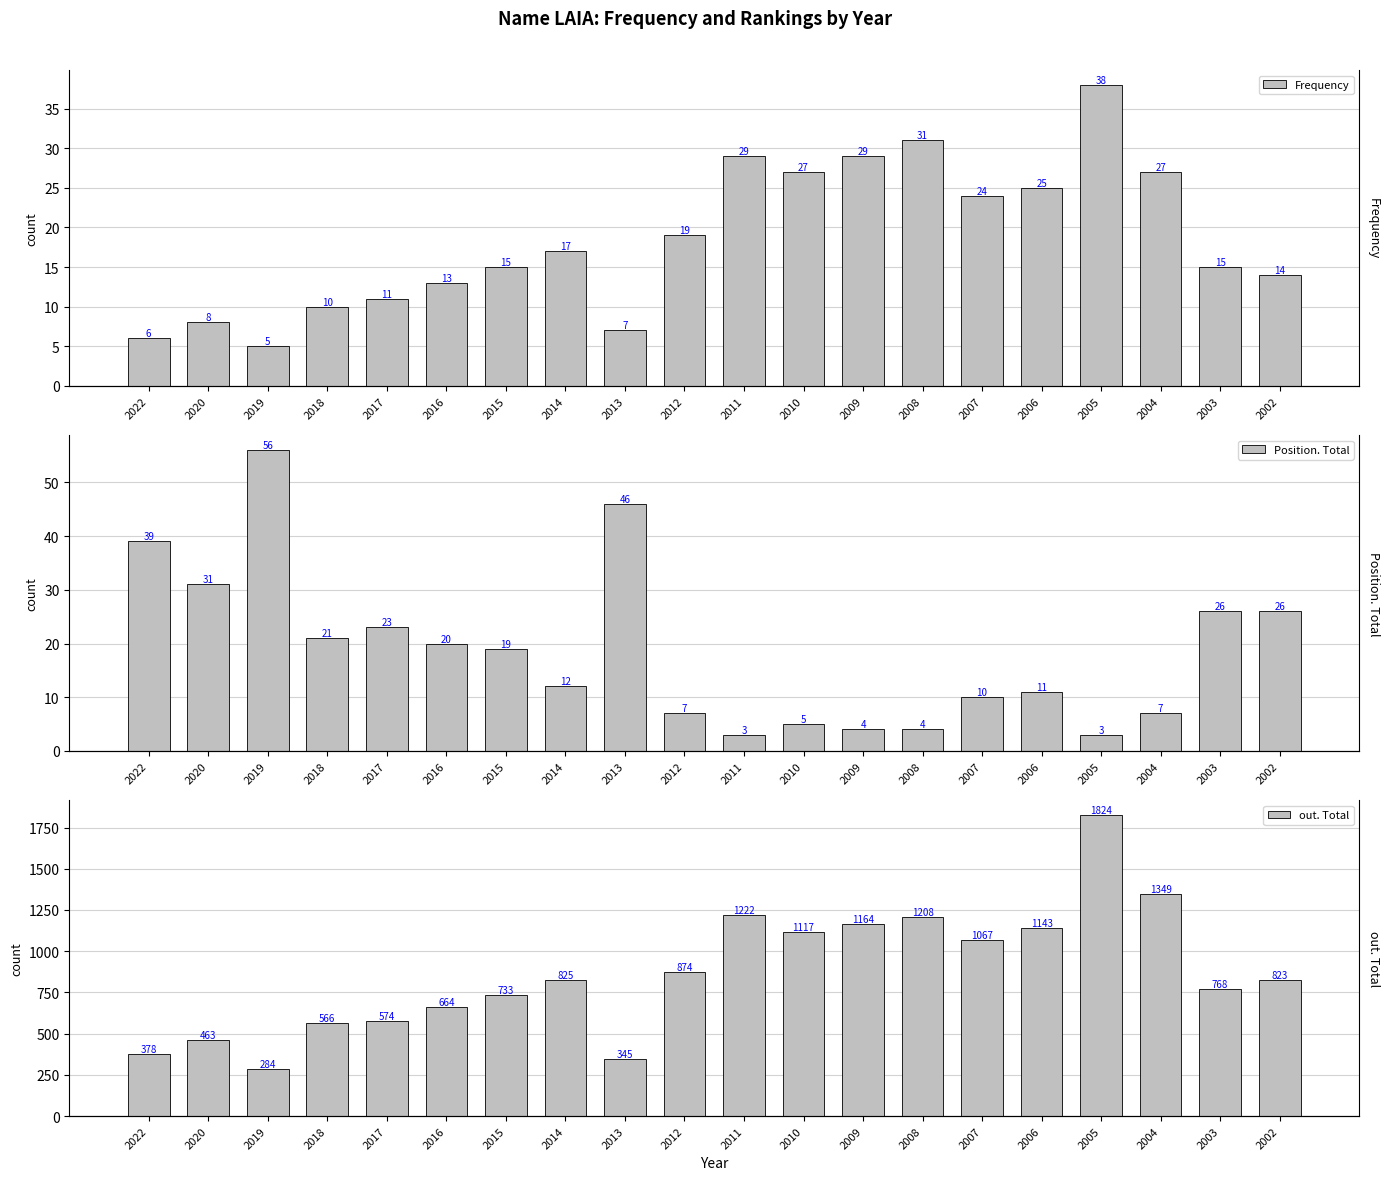

Reading left to right, extract all data points from this chart.

Frequency: 6	8	5	10	11	13	15	17	7	19	29	27	29	31	24	25	38	27	15	14
Position. Total: 39	31	56	21	23	20	19	12	46	7	3	5	4	4	10	11	3	7	26	26
out. Total: 378	463	284	566	574	664	733	825	345	874	1222	1117	1164	1208	1067	1143	1824	1349	768	823